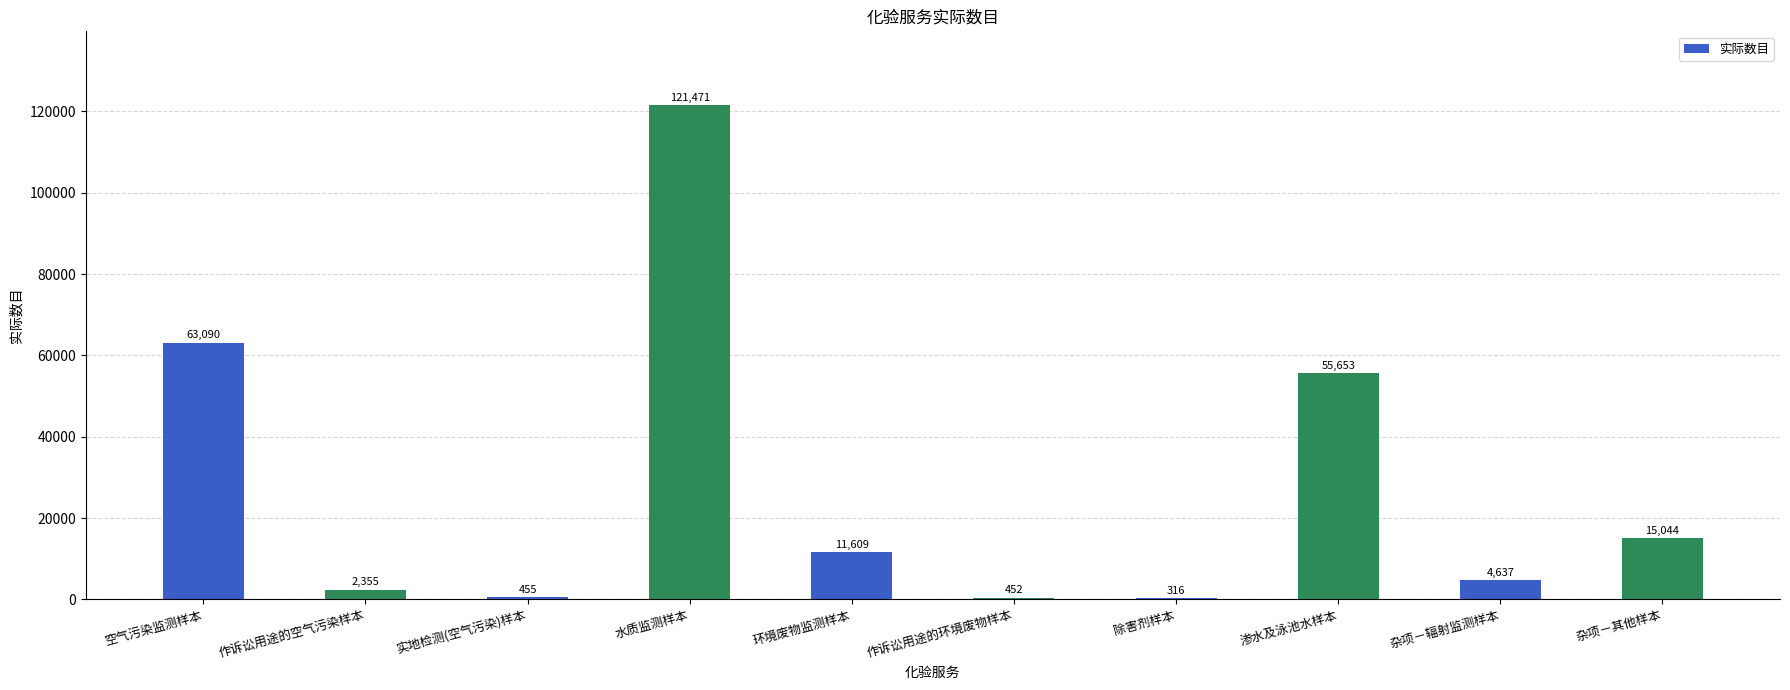

What is the sum of all values?

275082